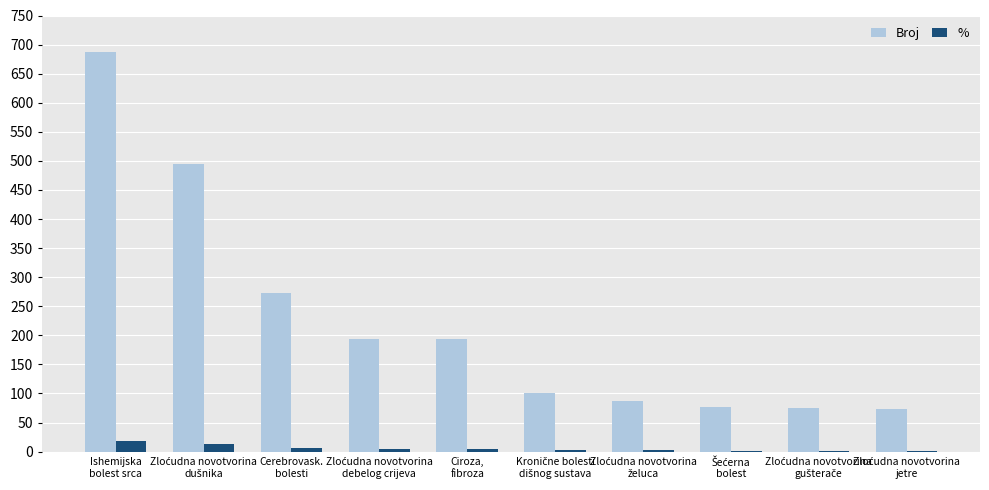

What is the greatest value displayed?

688.0